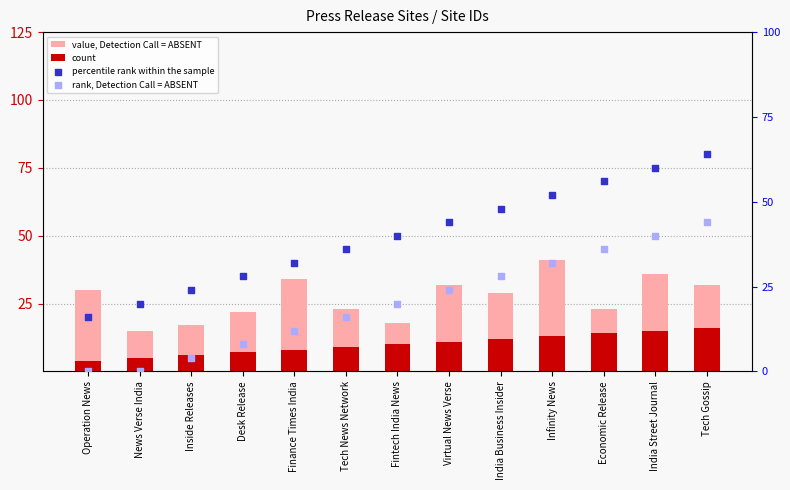

Which series has the largest total across all categories?

percentile rank within the sample